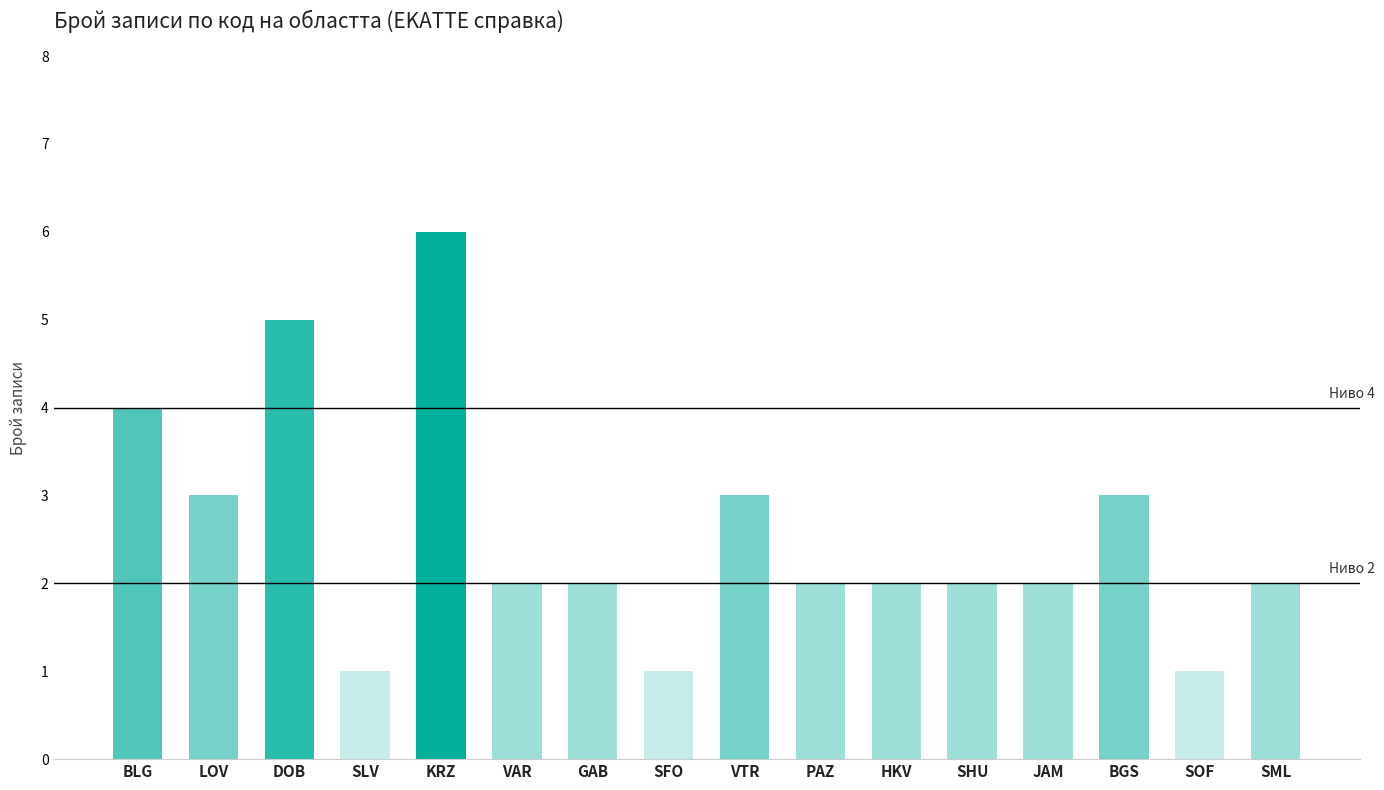

Which has a higher value, SHU or KRZ?

KRZ